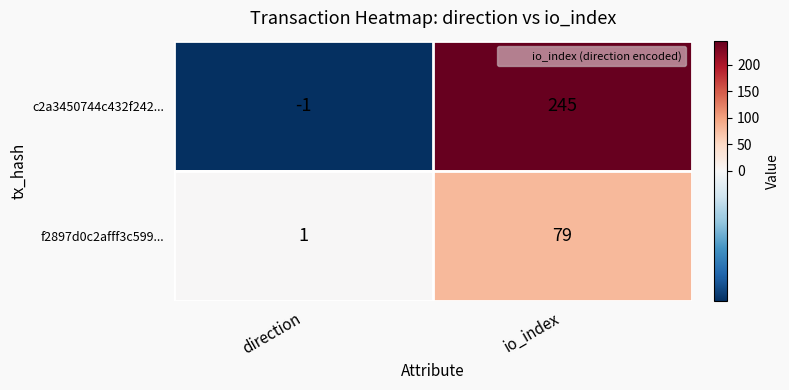

The f2897d0c2afff3c599... series shows 1 at direction. True or false?

True